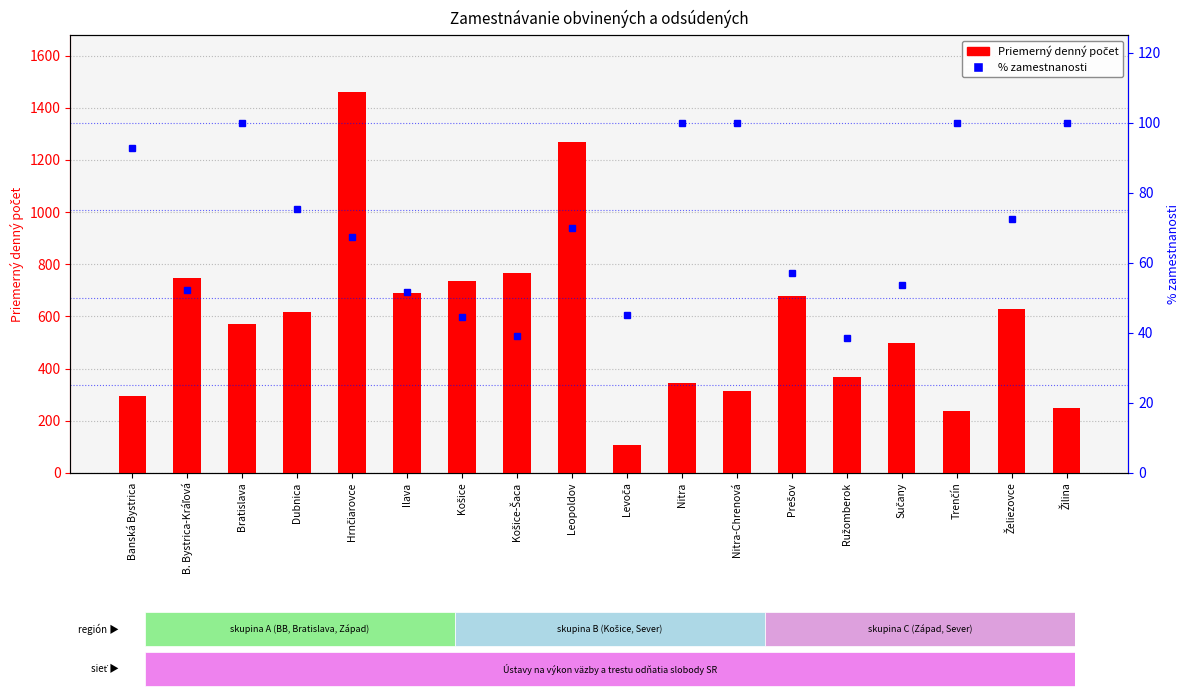

What is the minimum value shown in the chart?

38.6